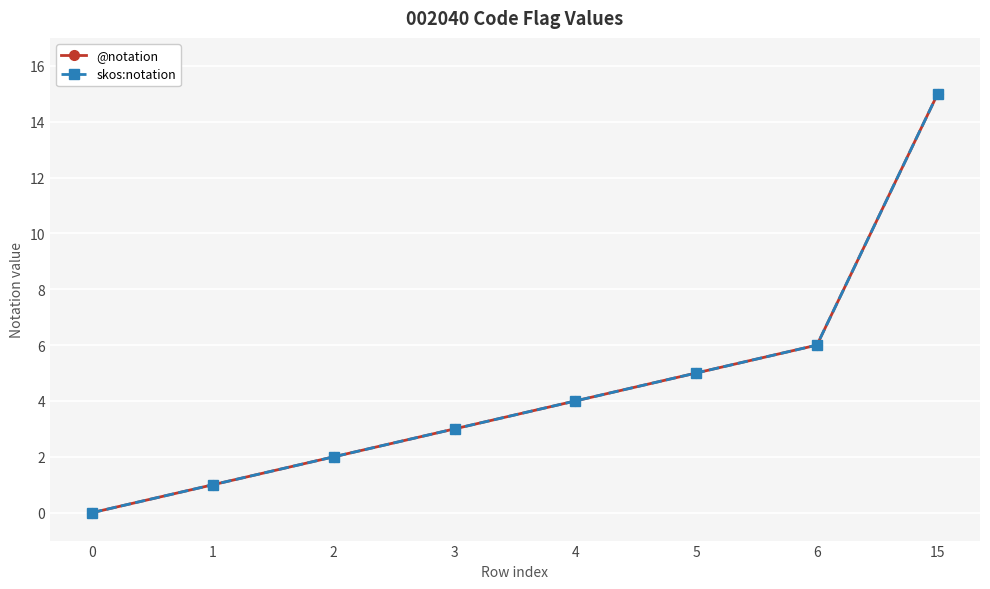

At 4, list the series in order from smallest to largest.

@notation, skos:notation